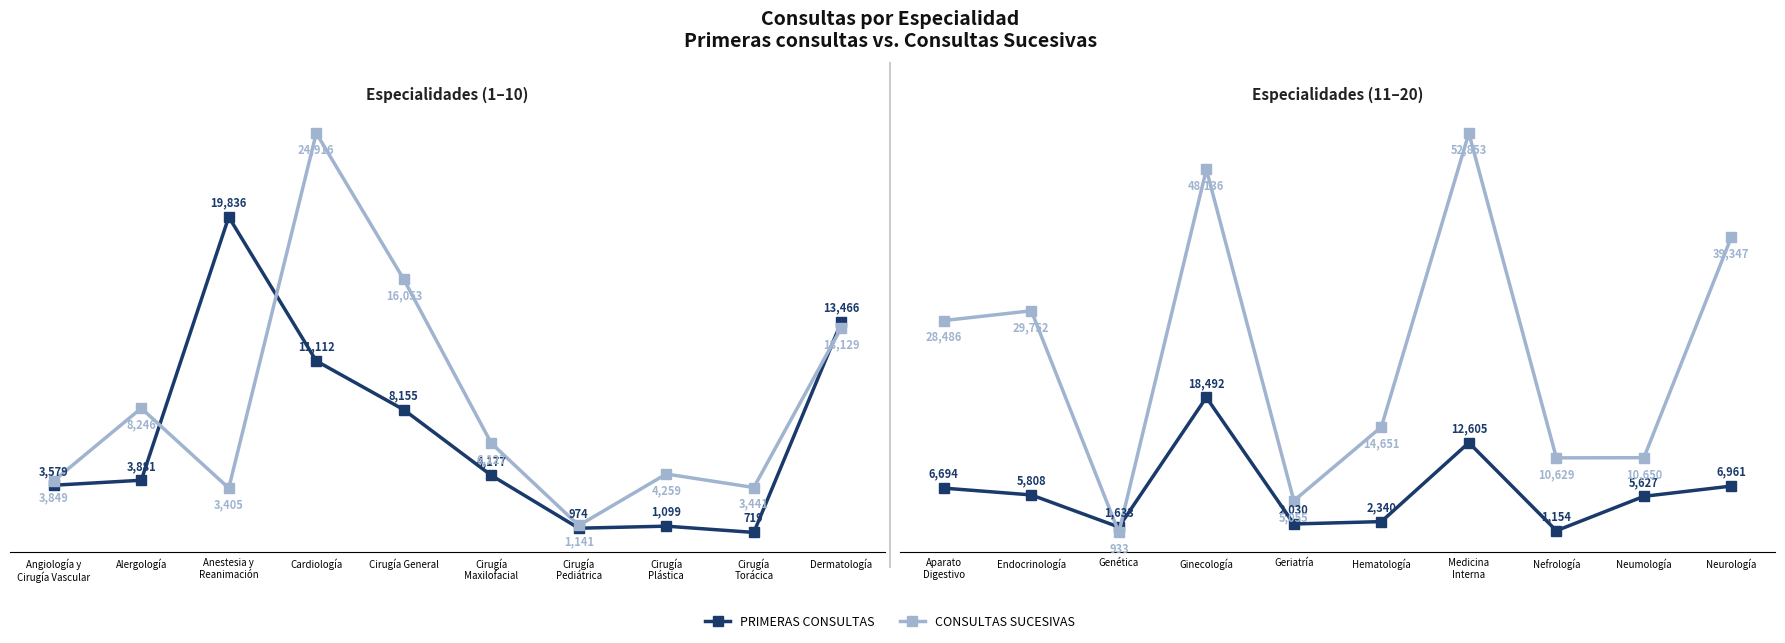

In PRIMERAS CONSULTAS, how many points are higher than both neighbors (excluding endpoints)?

2